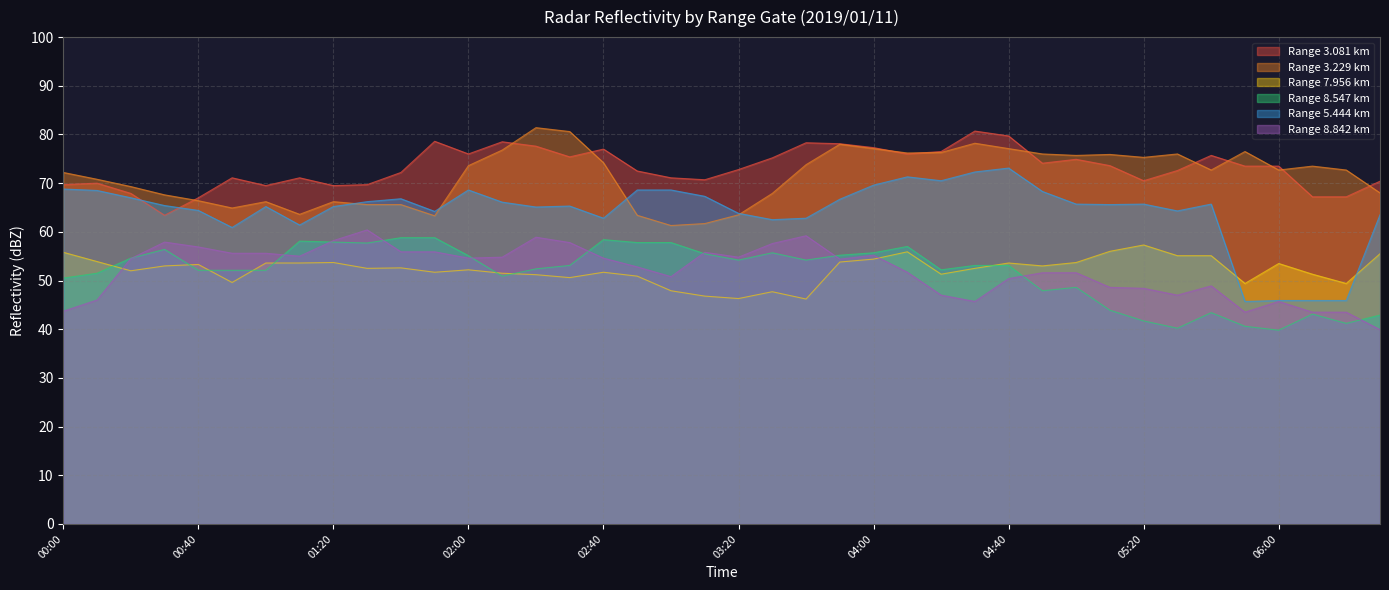

In 8.547, how many points are lower than both neighbors (excluding endpoints)?

9